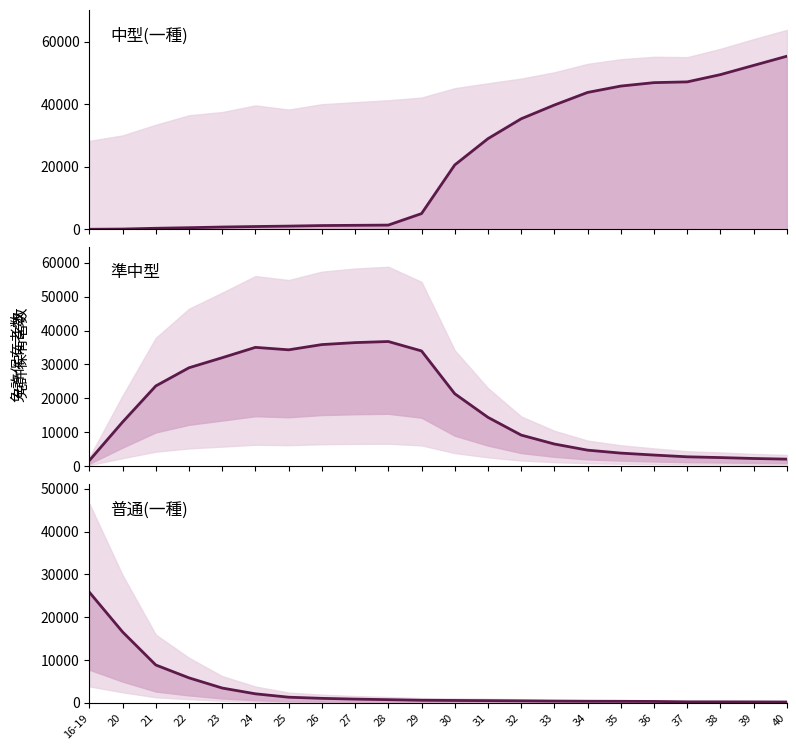

Is the value of 中型(一種) at 34 greater than the value of 普通(一種) at 40?

Yes